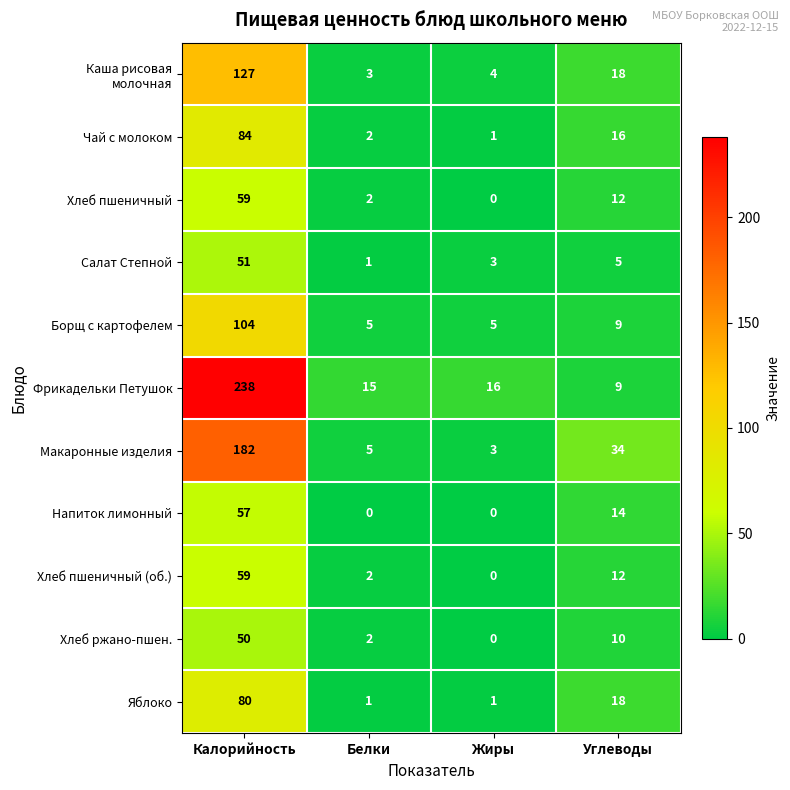

What is the difference between the highest and lowest values at Углеводы?

29